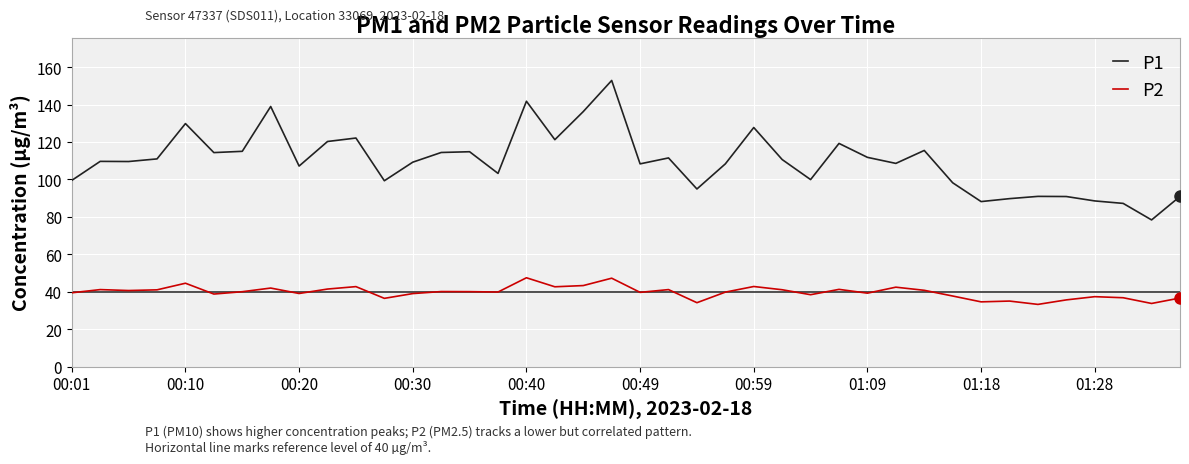

List the series in order of their peak value, highest first.

P1, P2